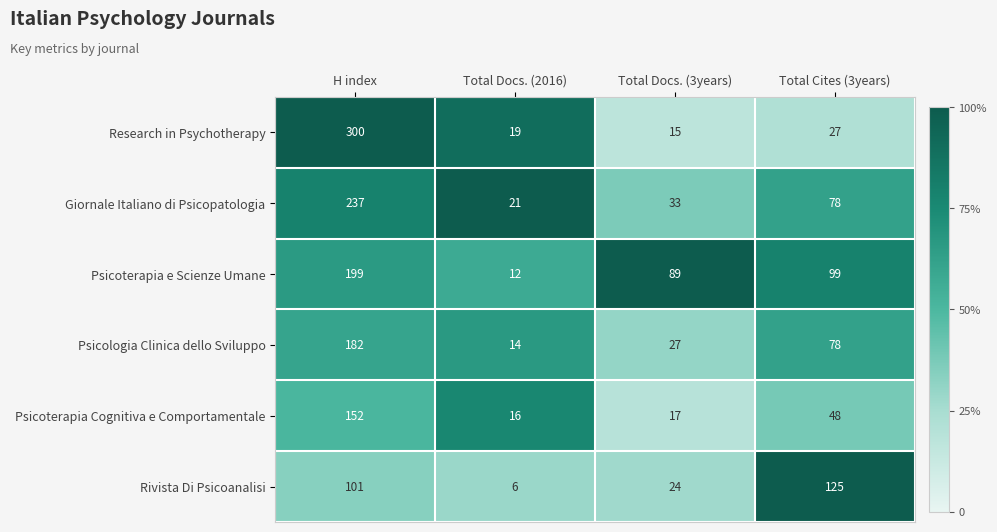

The value of Rivista Di Psicoanalisi at Total Docs. (2016) is 6. True or false?

True